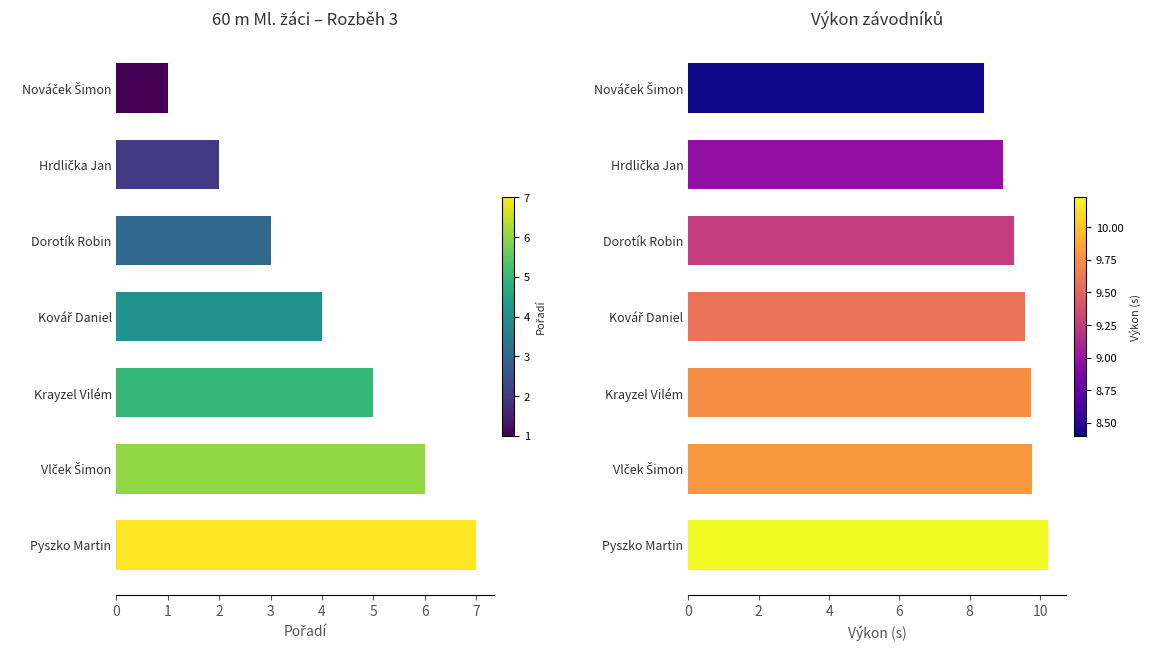

The value of Výkon at Dorotík Robin is 14.4. True or false?

False